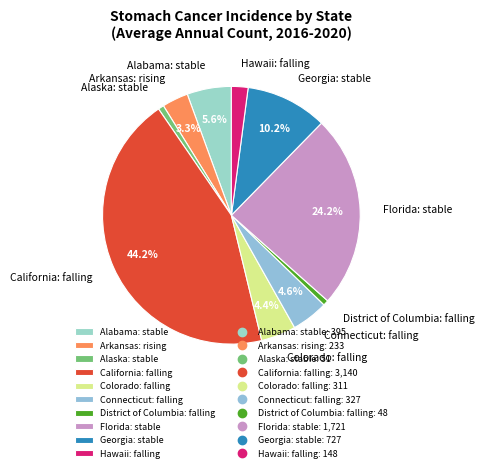

Does Florida: stable represent more than half of the total?

No